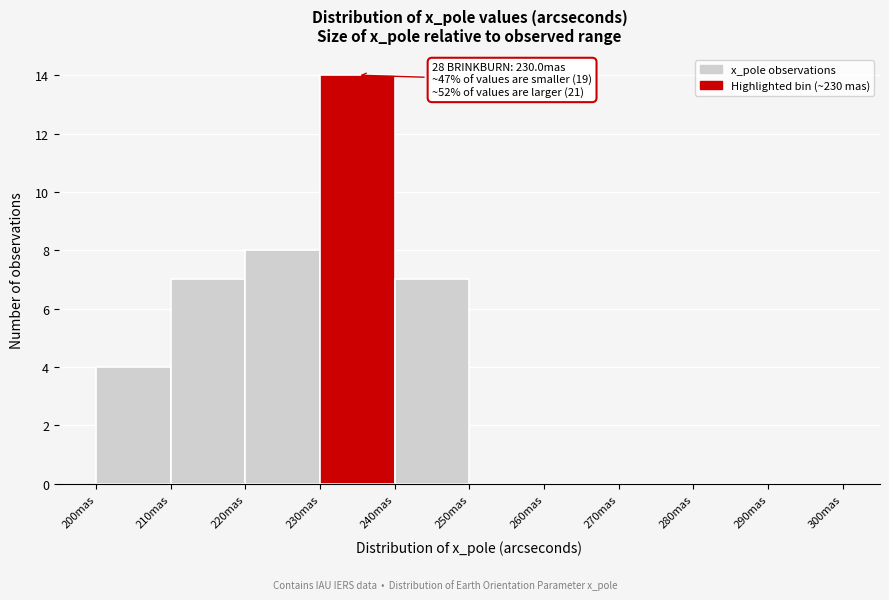

Over which range of the x-axis is the bar tallest?

230 to 240